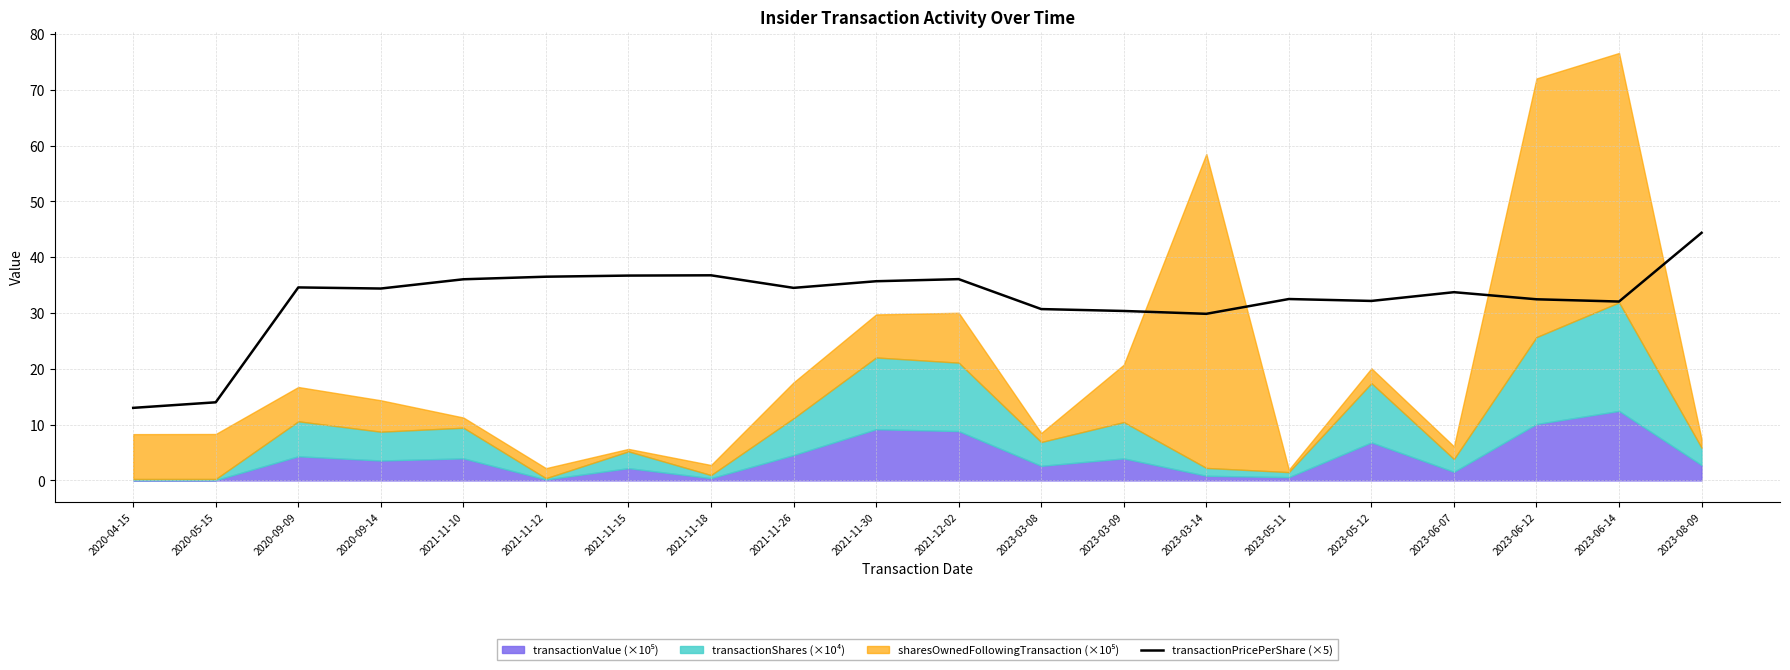

Does the chart have visible grid lines?

Yes